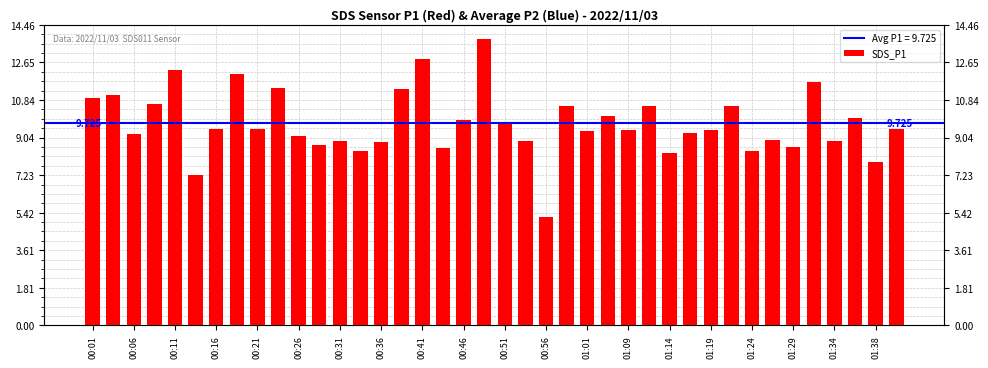

Does the chart contain any negative values?

No